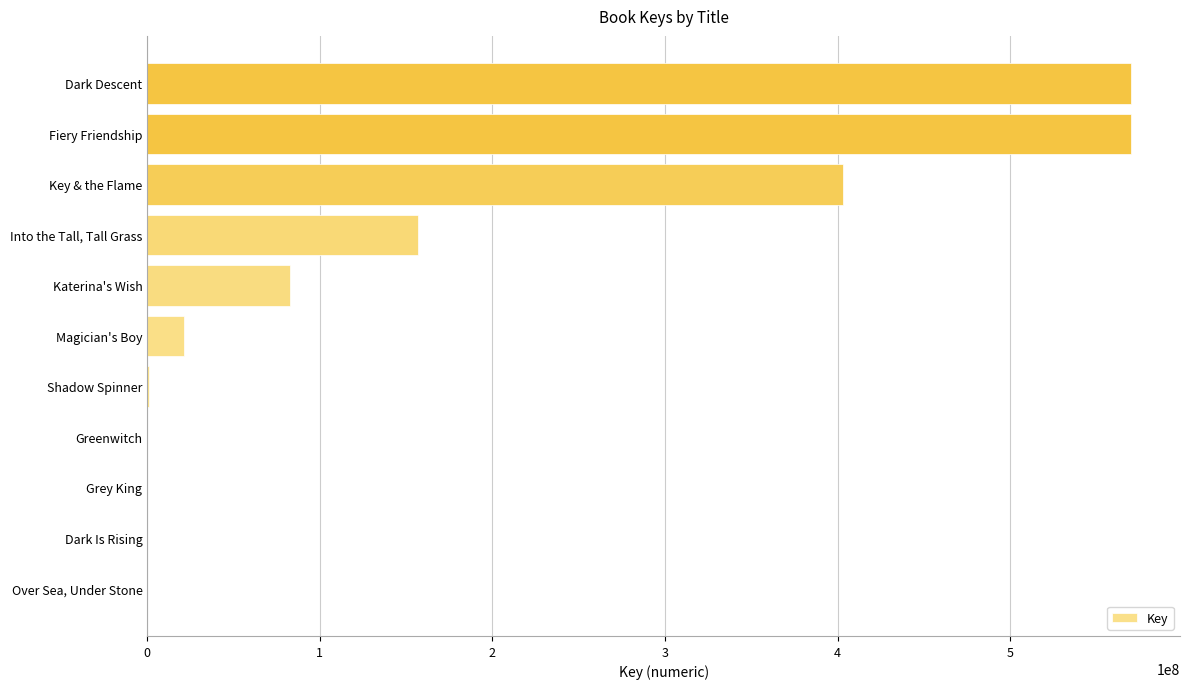

What is the average value?

164056532